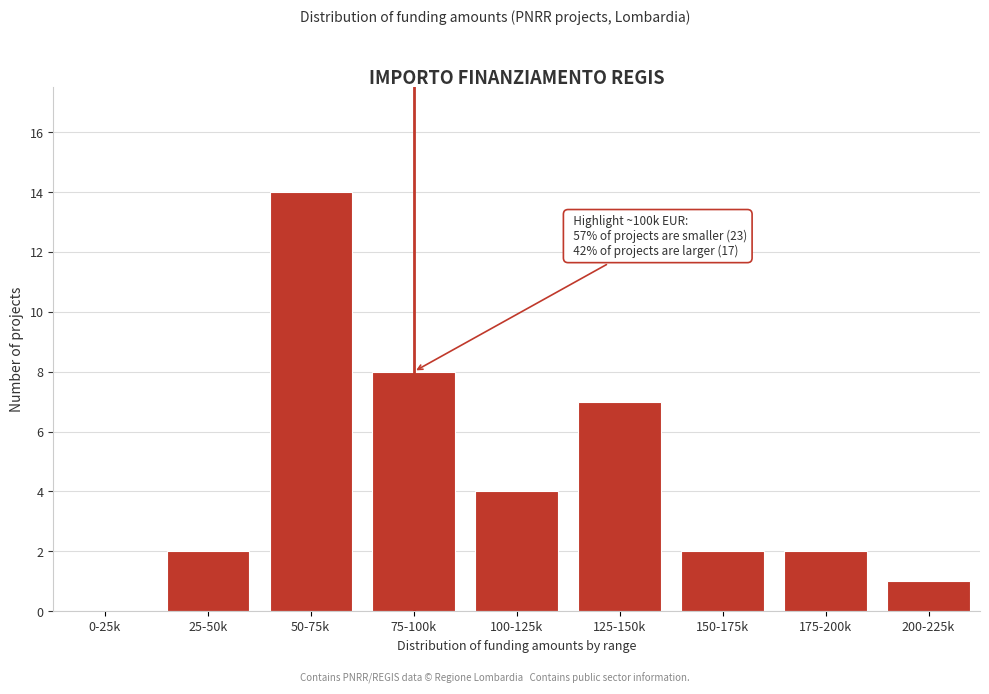

Which has a higher value, 50-75k or 175-200k?

50-75k